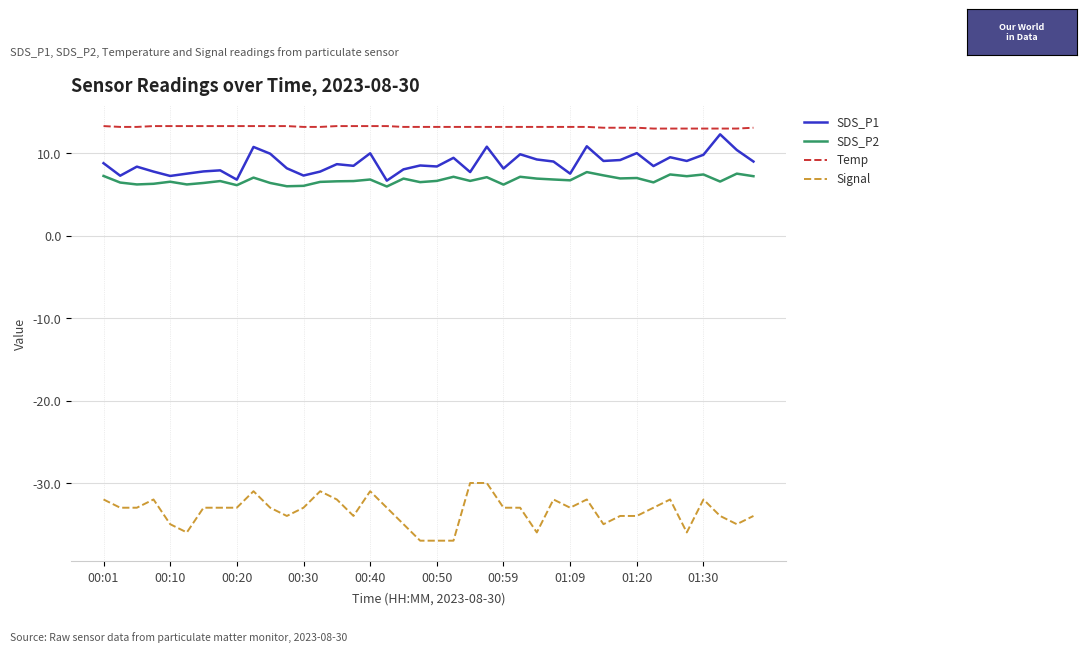

Which series has the largest total across all categories?

Temp